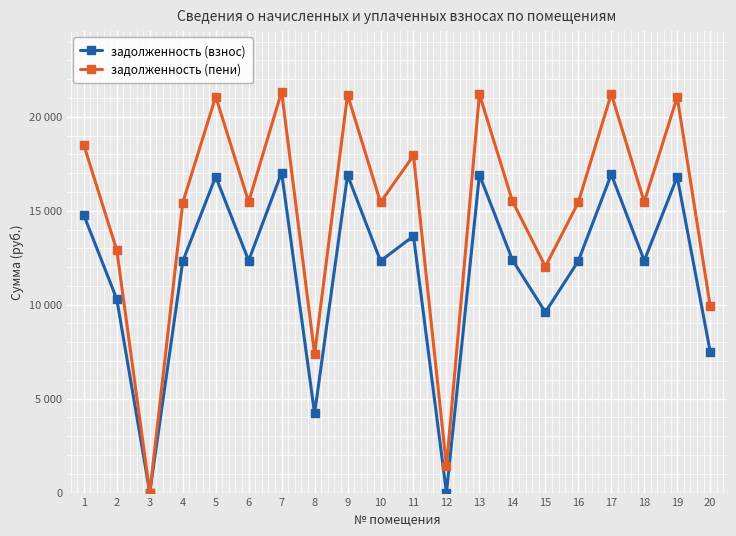

At how many categories does at least one series exceed 1817?

18